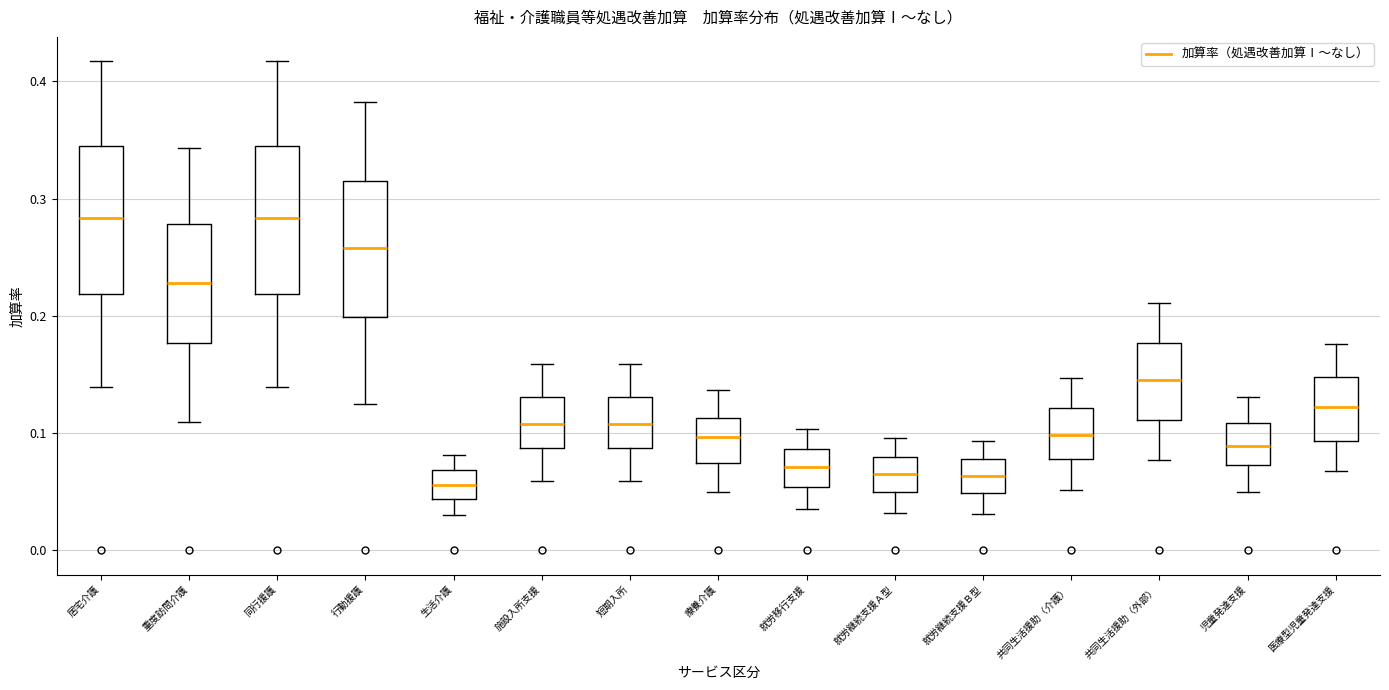

Reading left to right, read every box against the y-axis: the position of its median line, the range the box covers, and the ends of its whiskers. The values are not printed on the chart, so give them approximately, as read against the axis.

居宅介護: median 0.28, box 0.22 to 0.35, whiskers 0.14 to 0.42
重度訪問介護: median 0.23, box 0.18 to 0.28, whiskers 0.11 to 0.34
同行援護: median 0.28, box 0.22 to 0.35, whiskers 0.14 to 0.42
行動援護: median 0.26, box 0.20 to 0.32, whiskers 0.13 to 0.38
生活介護: median 0.06, box 0.04 to 0.07, whiskers 0.03 to 0.08
施設入所支援: median 0.11, box 0.09 to 0.13, whiskers 0.06 to 0.16
短期入所: median 0.11, box 0.09 to 0.13, whiskers 0.06 to 0.16
療養介護: median 0.10, box 0.07 to 0.11, whiskers 0.05 to 0.14
就労移行支援: median 0.07, box 0.05 to 0.09, whiskers 0.04 to 0.10
就労継続支援Ａ型: median 0.07, box 0.05 to 0.08, whiskers 0.03 to 0.10
就労継続支援Ｂ型: median 0.06, box 0.05 to 0.08, whiskers 0.03 to 0.09
共同生活援助（介護）: median 0.10, box 0.08 to 0.12, whiskers 0.05 to 0.15
共同生活援助（外部）: median 0.15, box 0.11 to 0.18, whiskers 0.08 to 0.21
児童発達支援: median 0.09, box 0.07 to 0.11, whiskers 0.05 to 0.13
医療型児童発達支援: median 0.12, box 0.09 to 0.15, whiskers 0.07 to 0.18